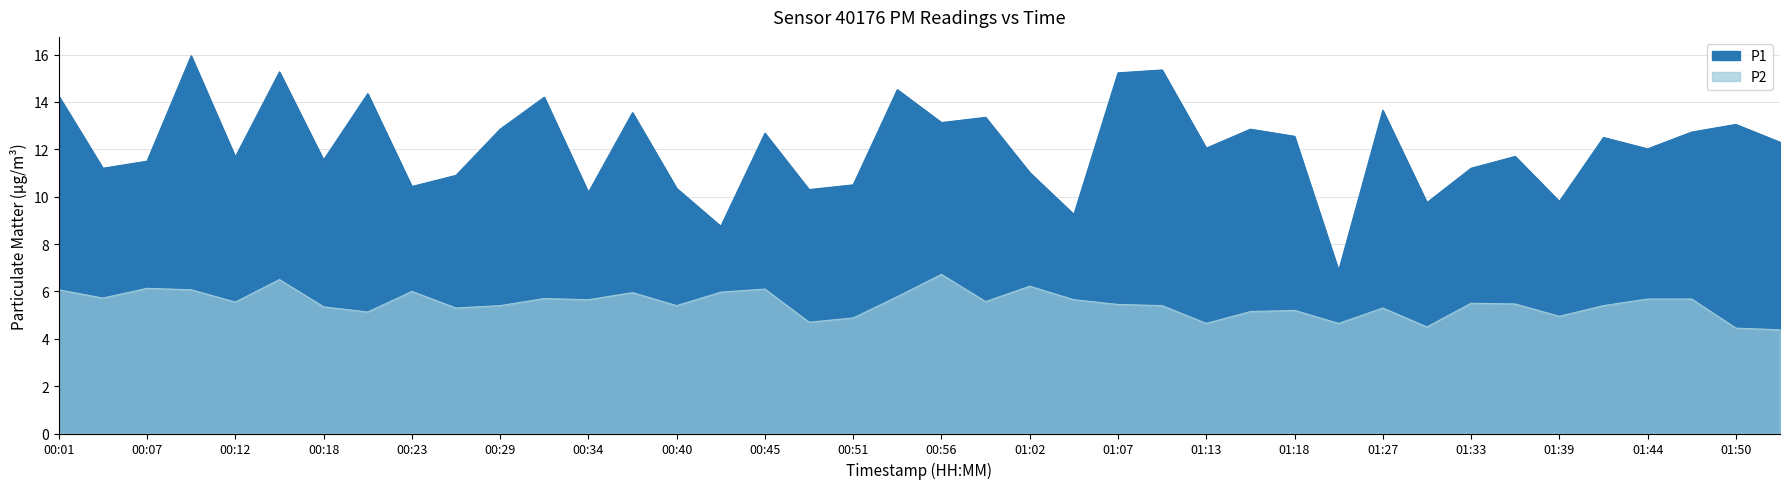

What are all the series names shown in the legend?

P1, P2